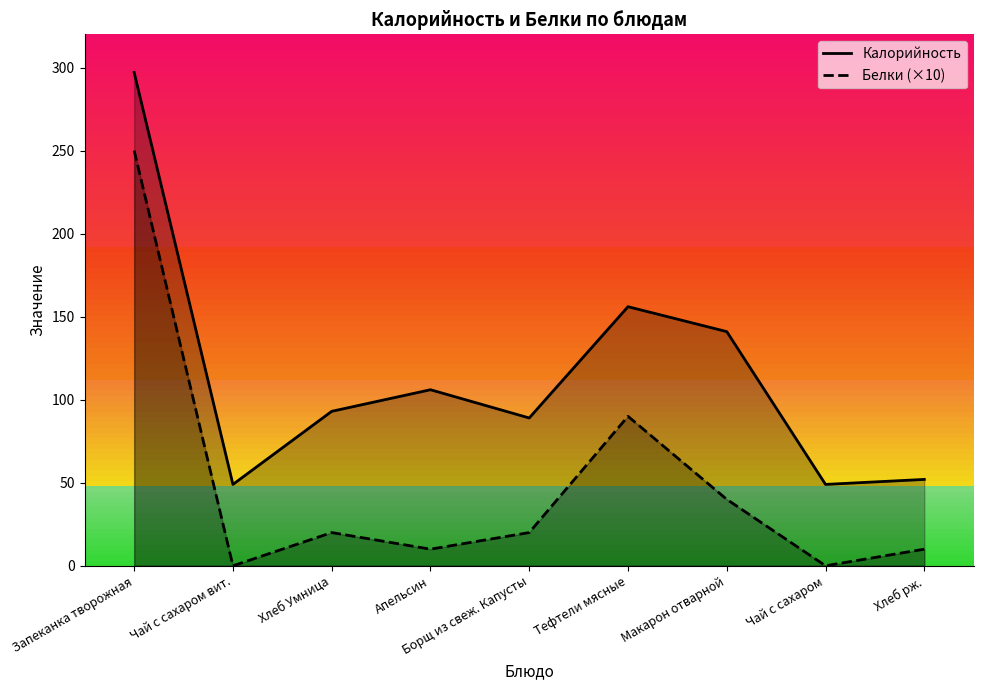

How many lines are shown in the chart?

2